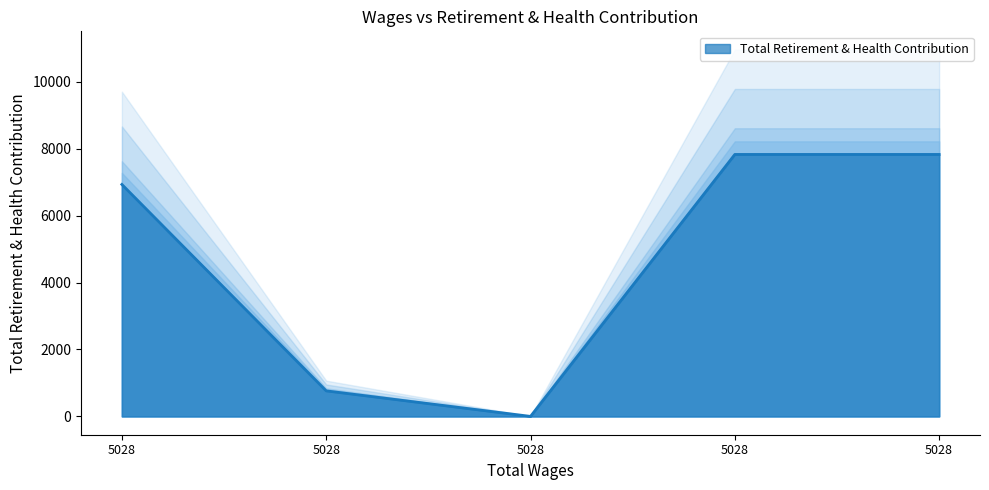

Rank the categories by value from lowest to highest.

5028.0, 5028.0, 5028.0, 5028.0, 5028.0